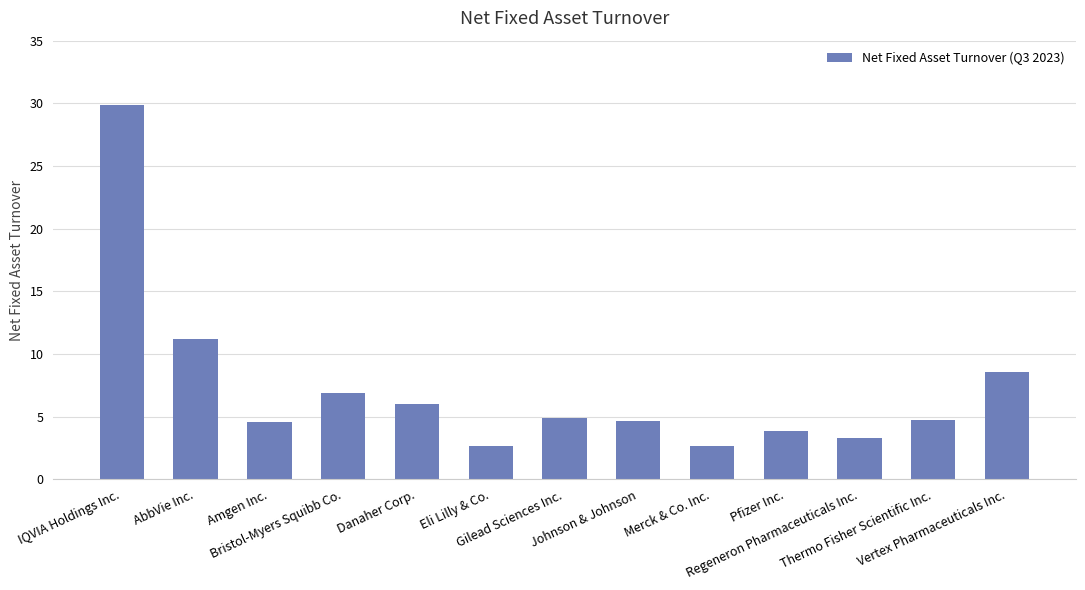

Approximately how many times larger is the value at Bristol-Myers Squibb Co. compared to IQVIA Holdings Inc.?

0.2